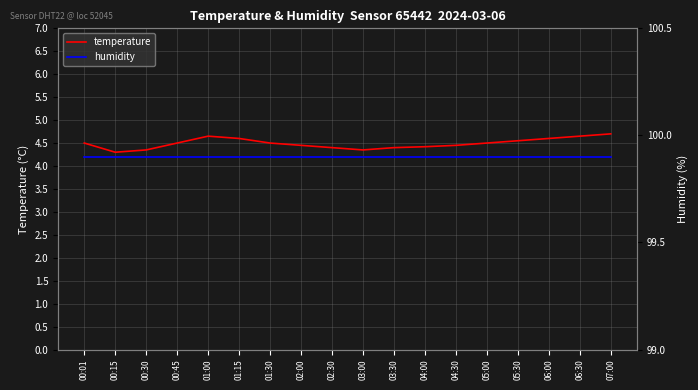

List the labels in order of humidity value, largest first.

00:01, 00:15, 00:30, 00:45, 01:00, 01:15, 01:30, 02:00, 02:30, 03:00, 03:30, 04:00, 04:30, 05:00, 05:30, 06:00, 06:30, 07:00